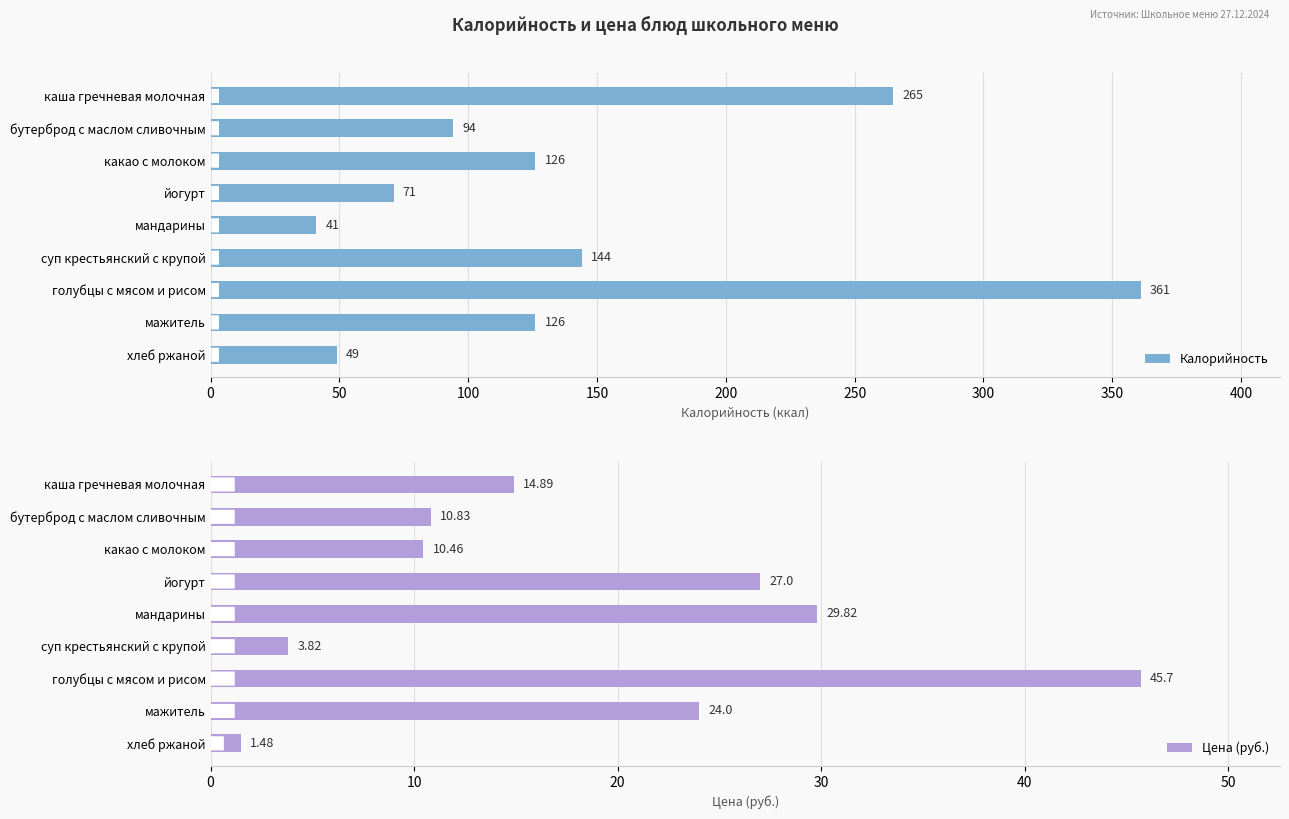

What is the difference between the maximum and minimum values in the Калорийность series?

320